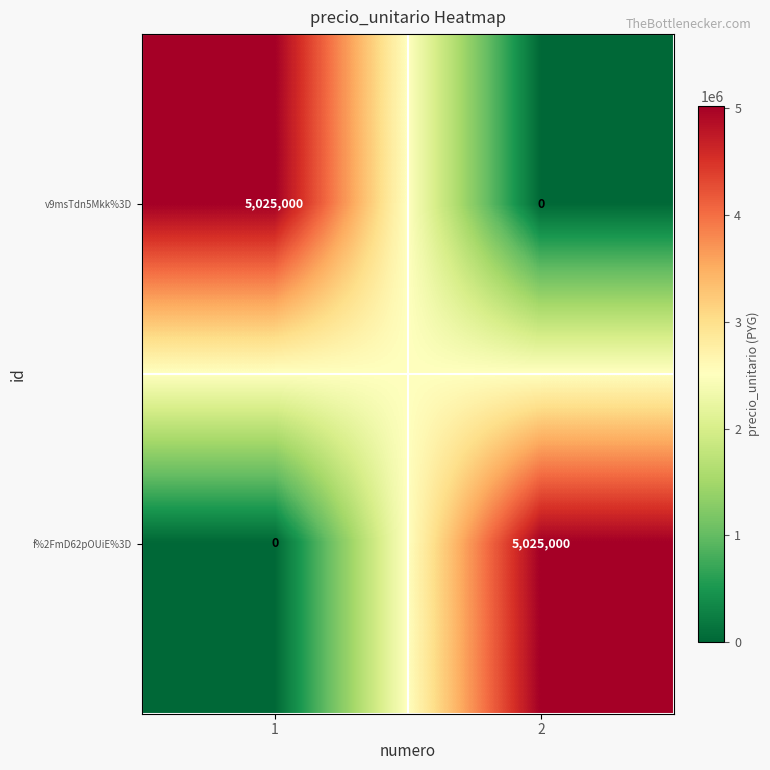

Is it true that f%2FmD62pOUiE%3D equals 1310873 at 2?

False